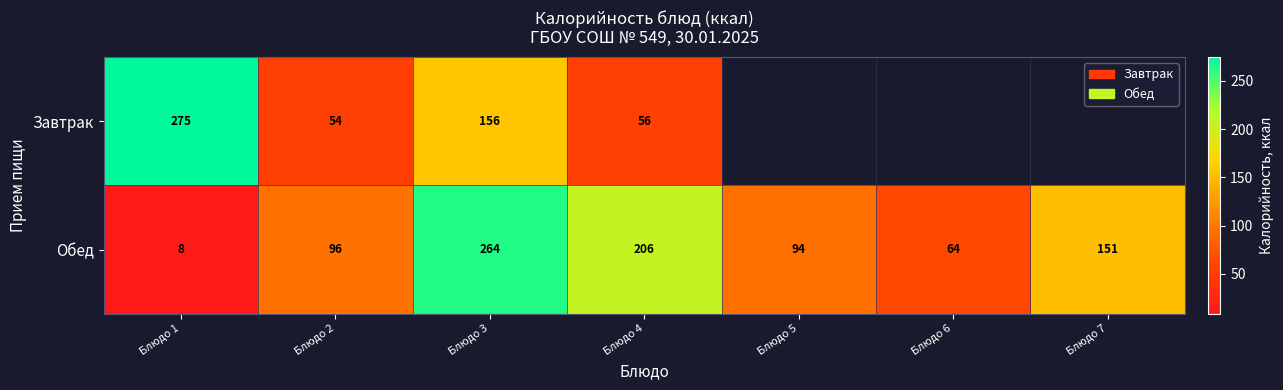

At Блюдо 3, list the series in order from smallest to largest.

Завтрак, Обед